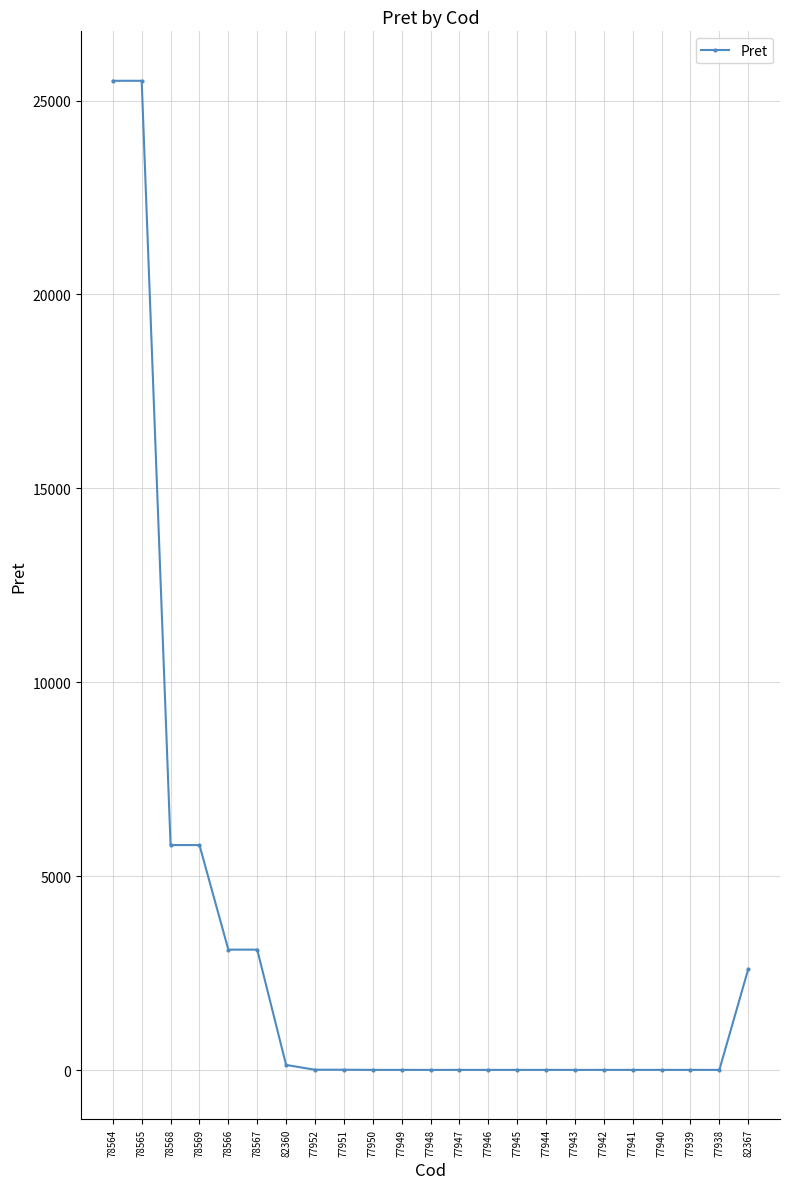

What is the change in value from 78568 to 77943?

-5795.4